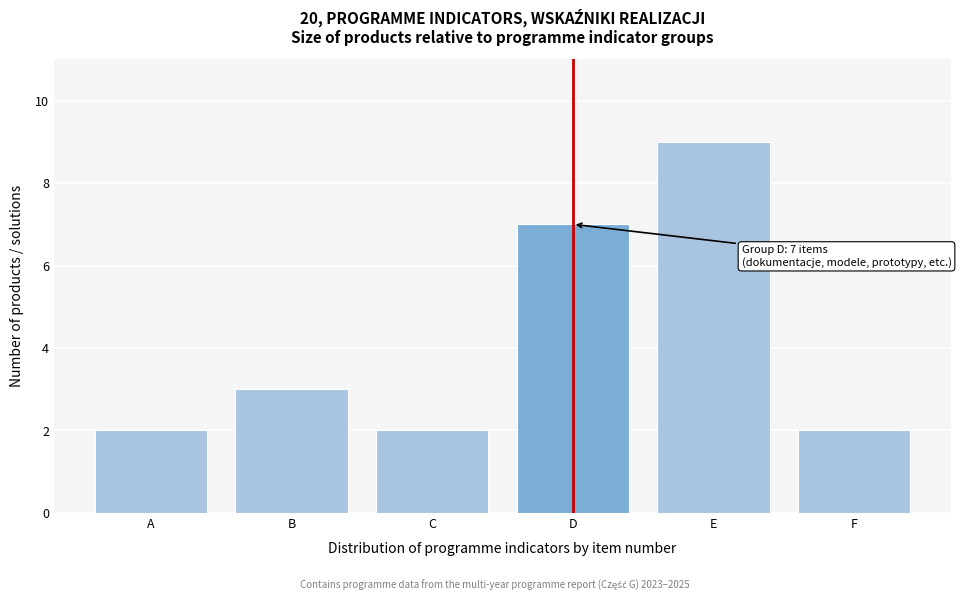

Reading left to right, what are all the values shown in this chart?

2	3	2	7	9	2